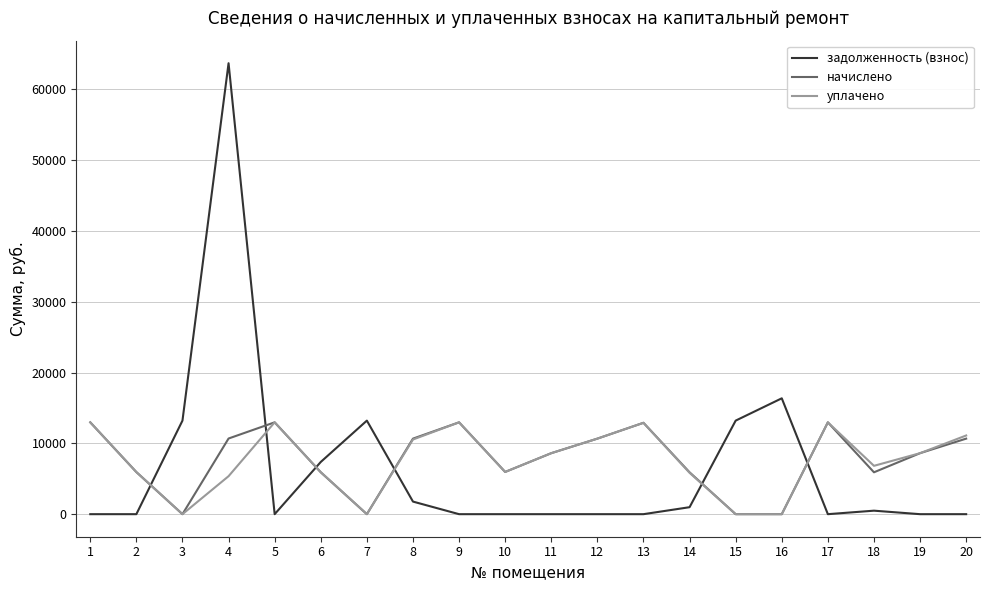

How many lines are shown in the chart?

3